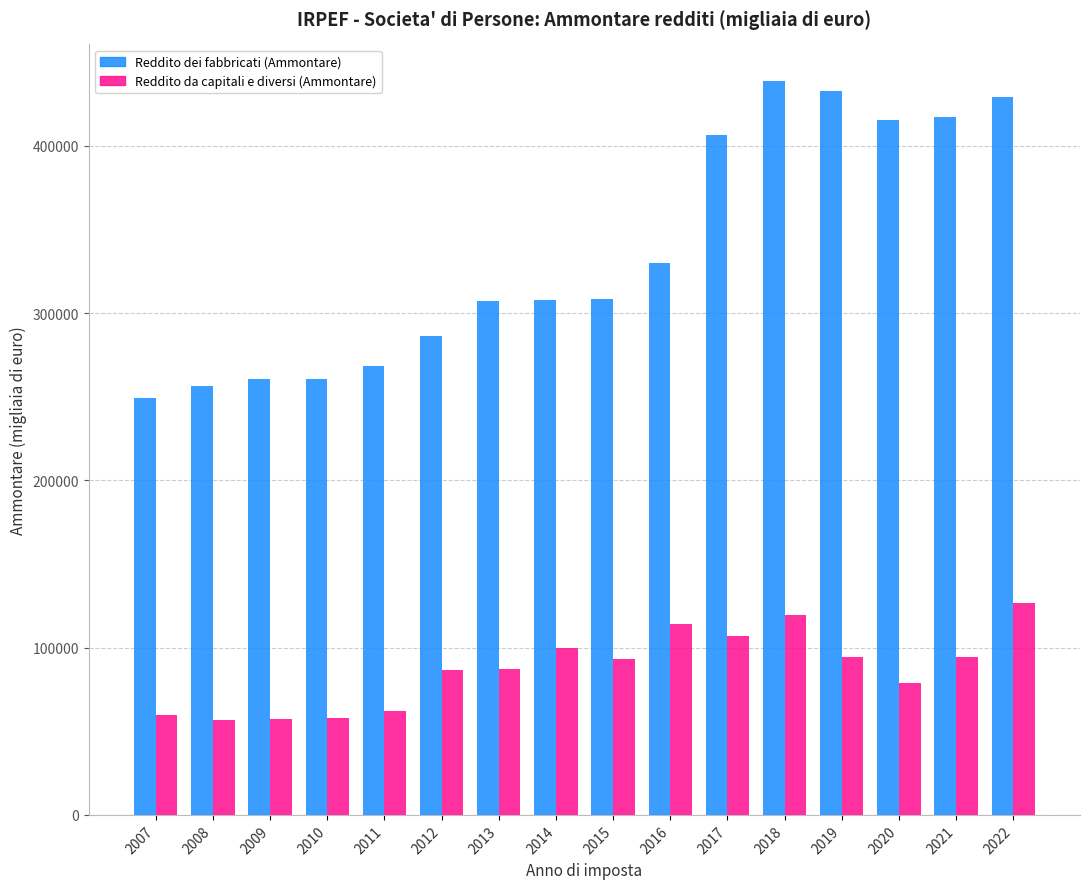

List the series in order of their peak value, highest first.

Reddito dei fabbricati (Ammontare), Reddito da capitali e diversi (Ammontare)